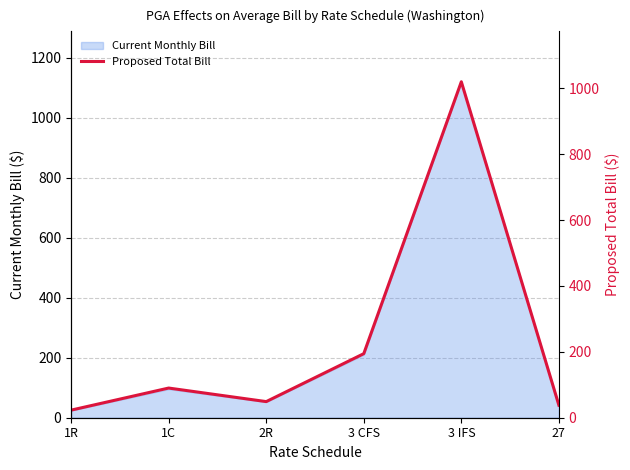

What is the change in value from 1R to 27?

+15.0